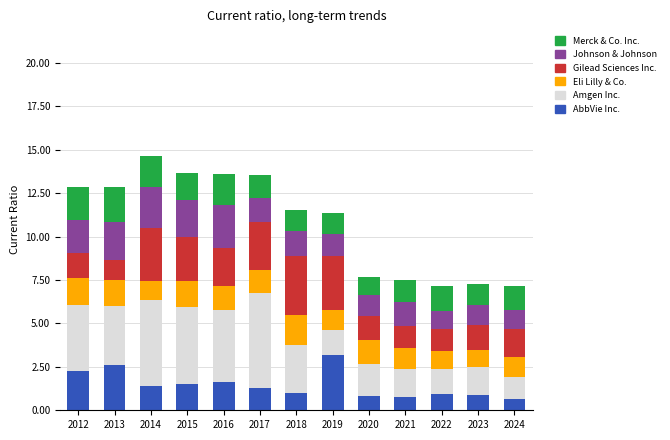

What is the lowest value of the AbbVie Inc. series?

0.7